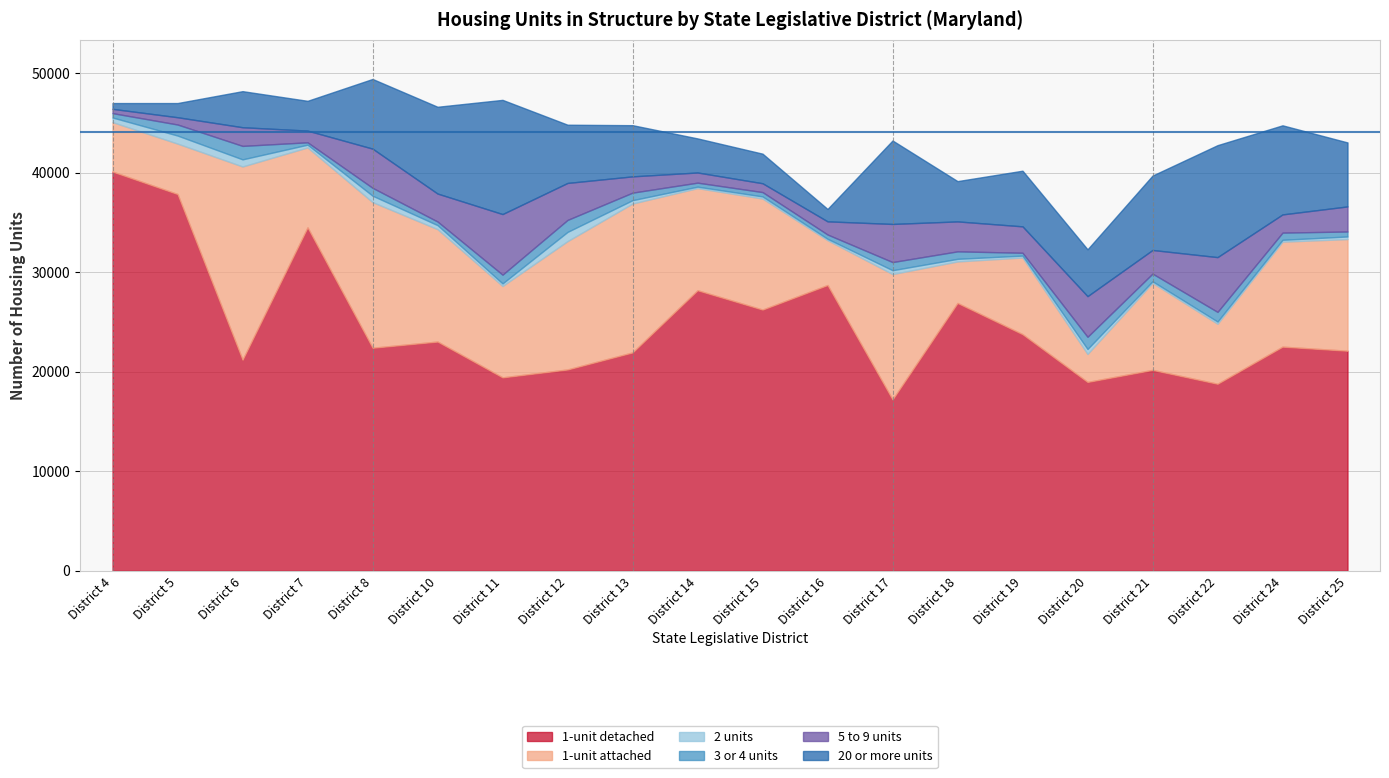

At which category does 1-unit detached reach its first local peak?

District 7